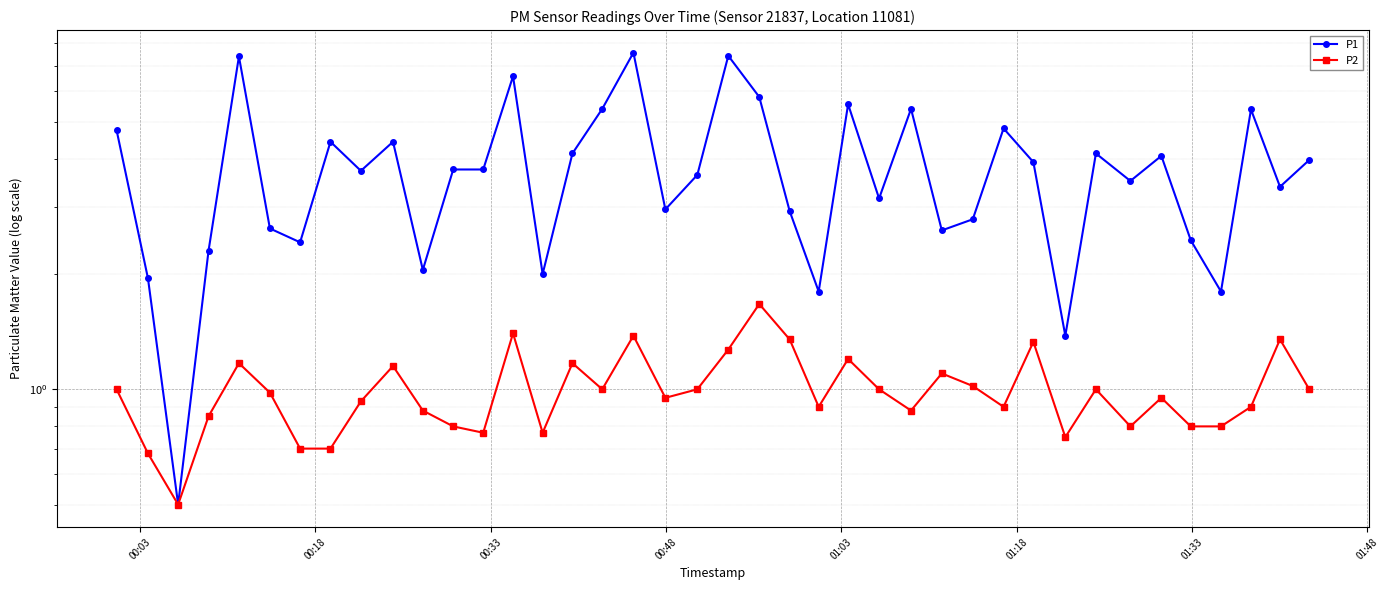

What is the difference between the maximum and minimum values in the P2 series?

1.2